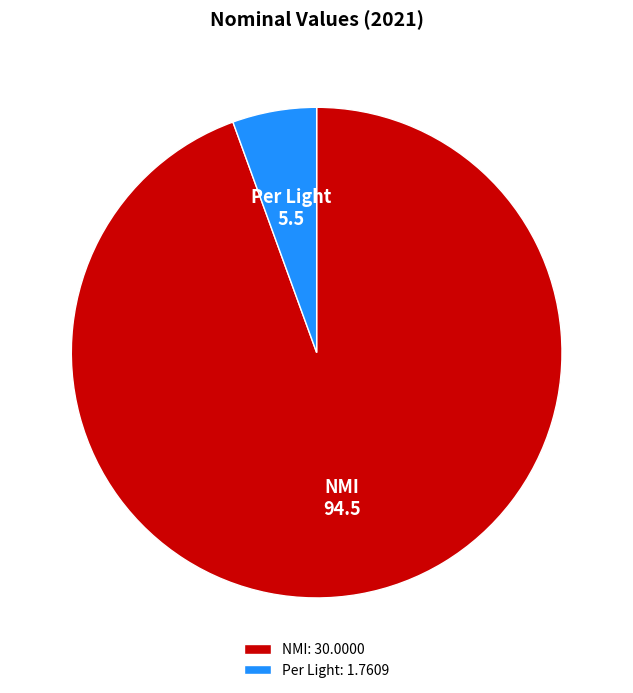

Between Per Light and NMI, which is larger?

NMI